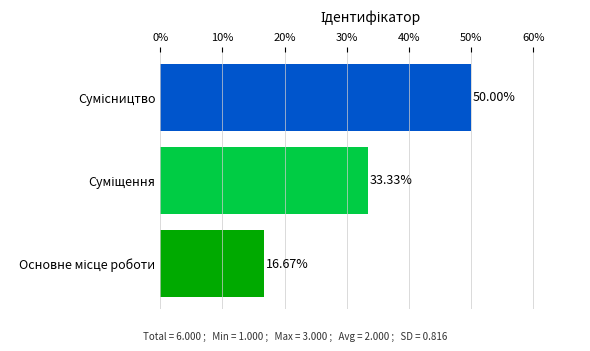

Are the bars grouped side by side (vs. stacked)?

No